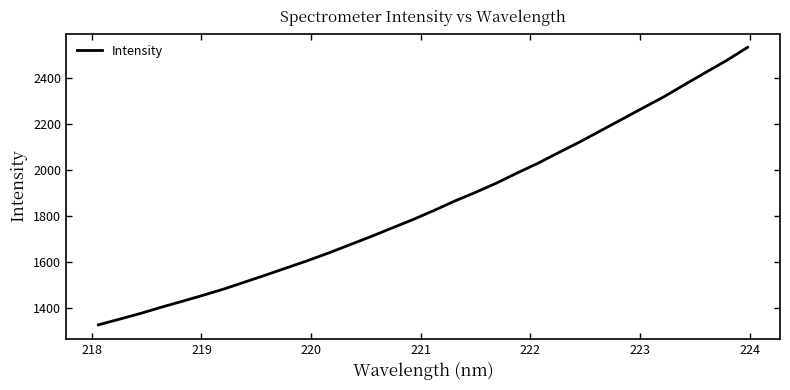

What is the difference between the maximum and minimum values?

1208.8